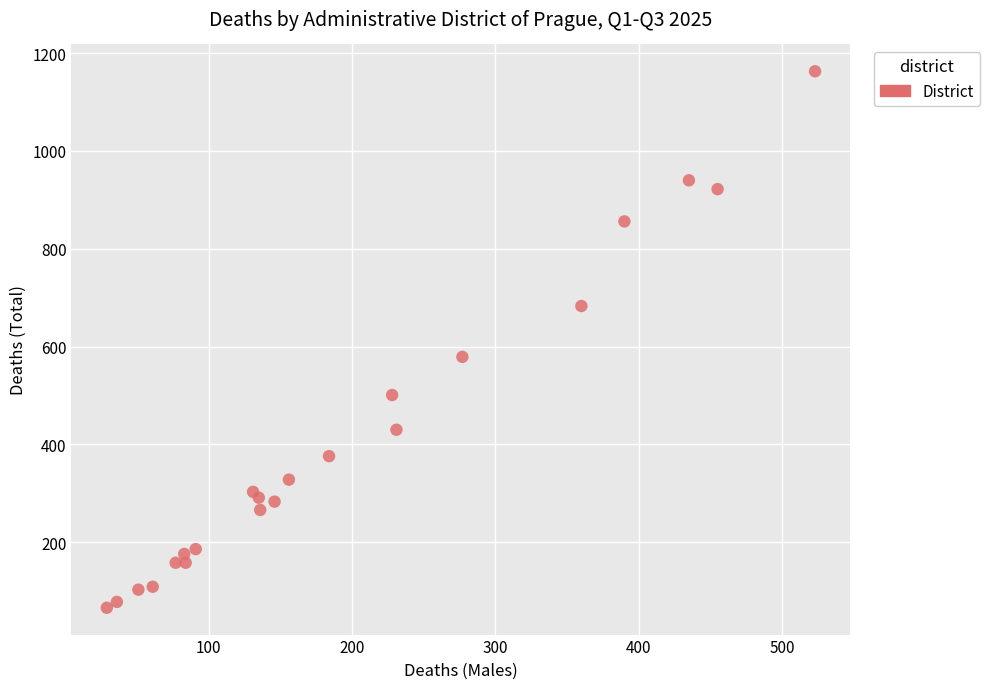

What Y value in the scatter plot is closest to 614?

579